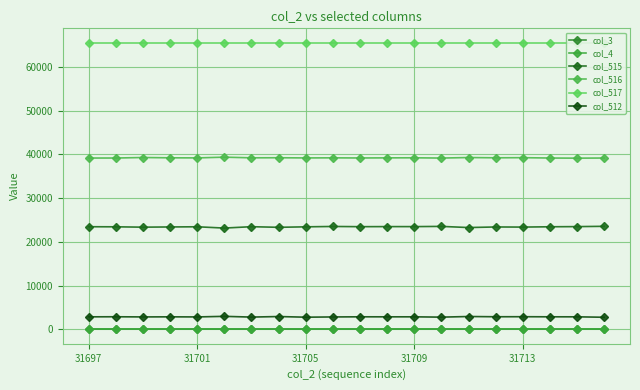

What are all the series names shown in the legend?

col_3, col_4, col_515, col_516, col_517, col_512